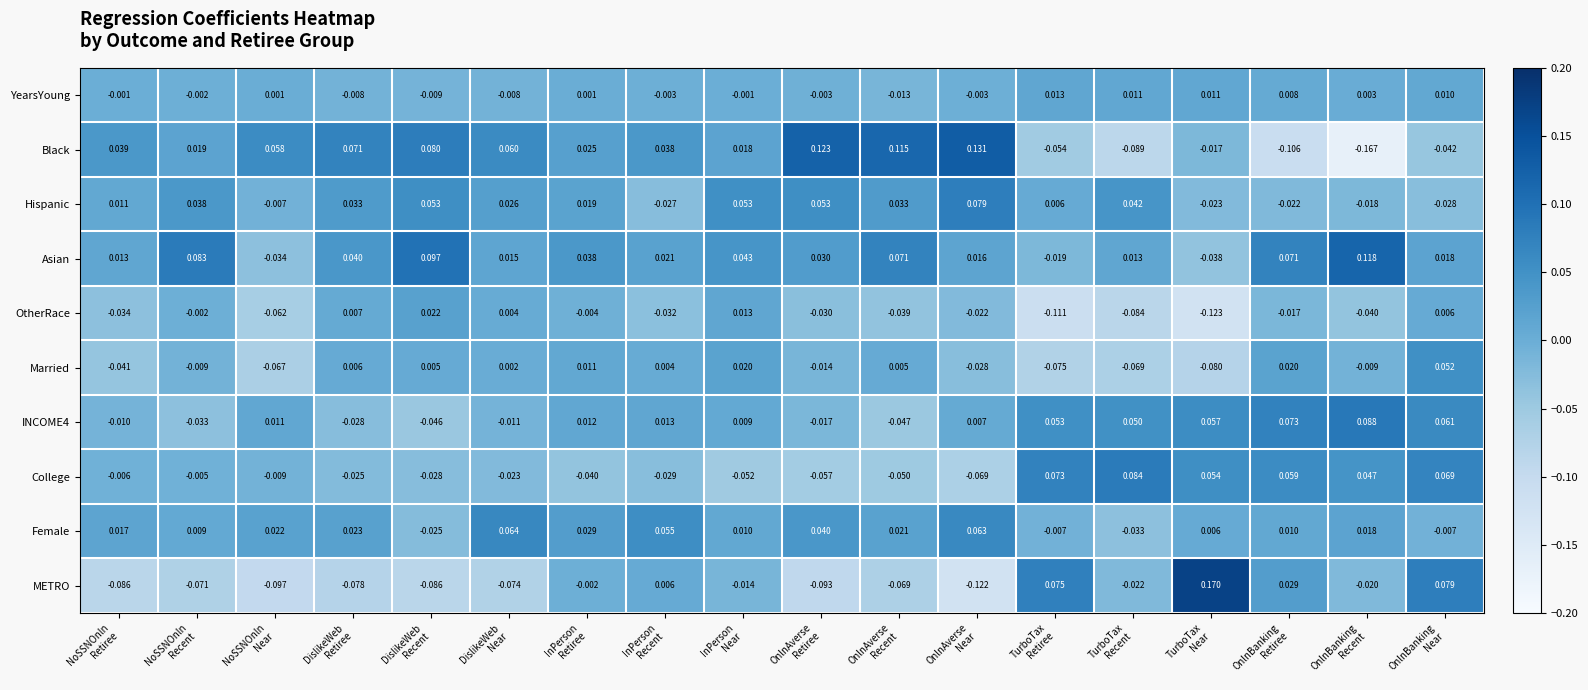

Which series has the largest total across all categories?

Asian